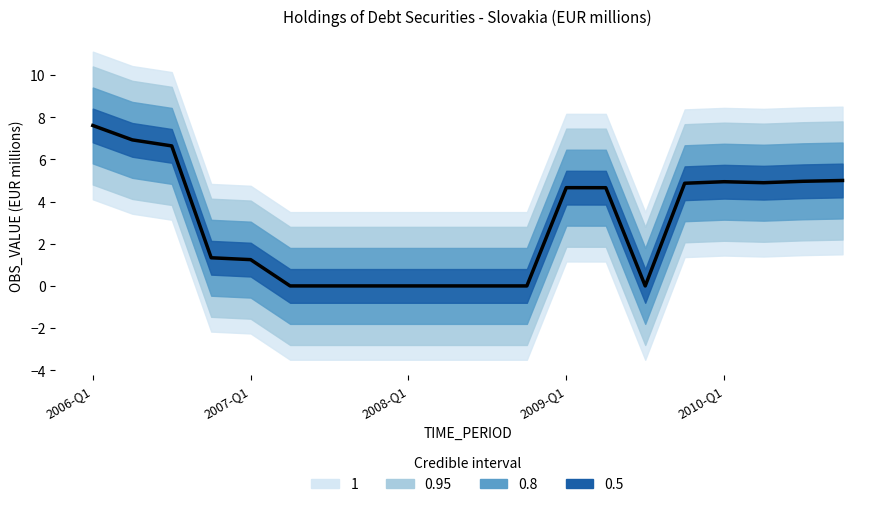

At which label does the data first exceed 4?

2006-Q1